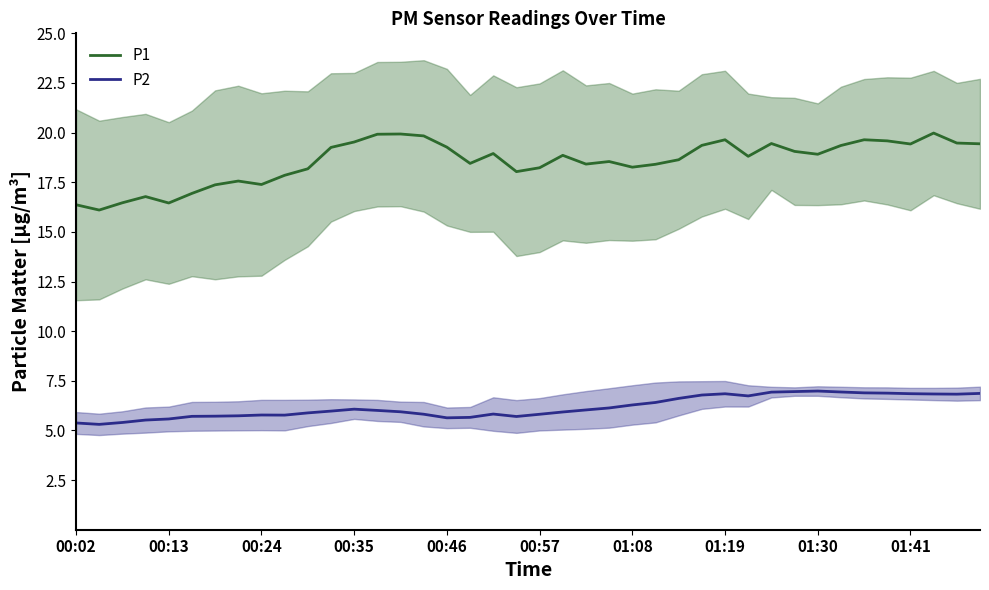

Reading left to right, what are all the values shown in this chart?

P1: 16.4	16.1	16.5	16.8	16.5	16.9	17.4	17.6	17.4	17.8	18.2	19.3	19.5	19.9	19.9	19.8	19.3	18.4	18.9	18.0	18.2	18.9	18.4	18.5	18.3	18.4	18.6	19.4	19.6	18.8	19.4	19.1	18.9	19.4	19.6	19.6	19.4	20.0	19.5	19.4
P2: 5.4	5.3	5.4	5.5	5.6	5.7	5.7	5.7	5.8	5.8	5.9	6.0	6.1	6.0	5.9	5.8	5.6	5.7	5.8	5.7	5.8	5.9	6.0	6.1	6.3	6.4	6.6	6.8	6.8	6.7	6.9	7.0	7.0	6.9	6.9	6.9	6.9	6.8	6.8	6.9